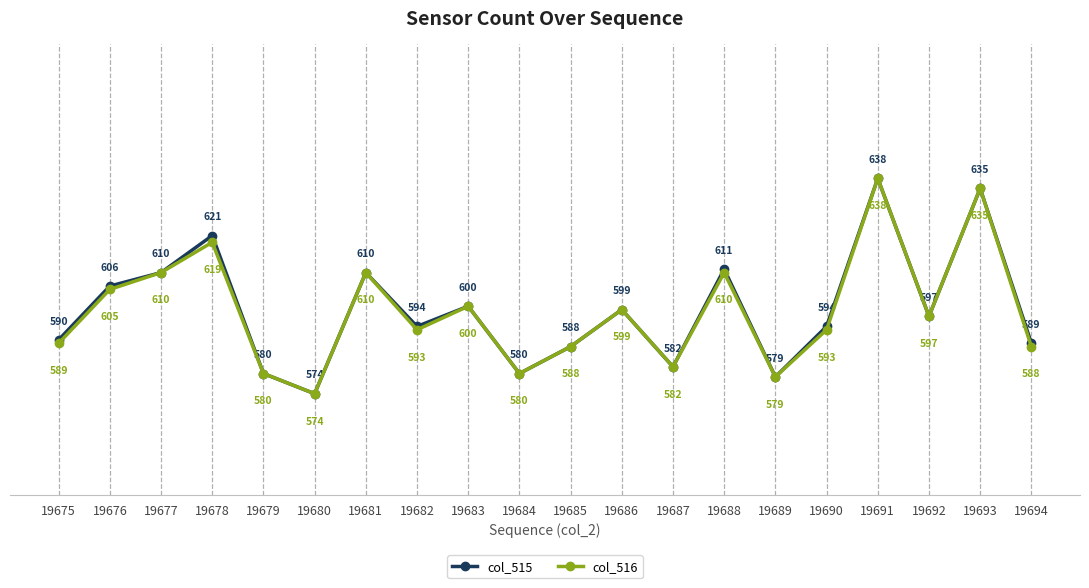

List the series in order of their overall mean, lowest first.

col_516, col_515